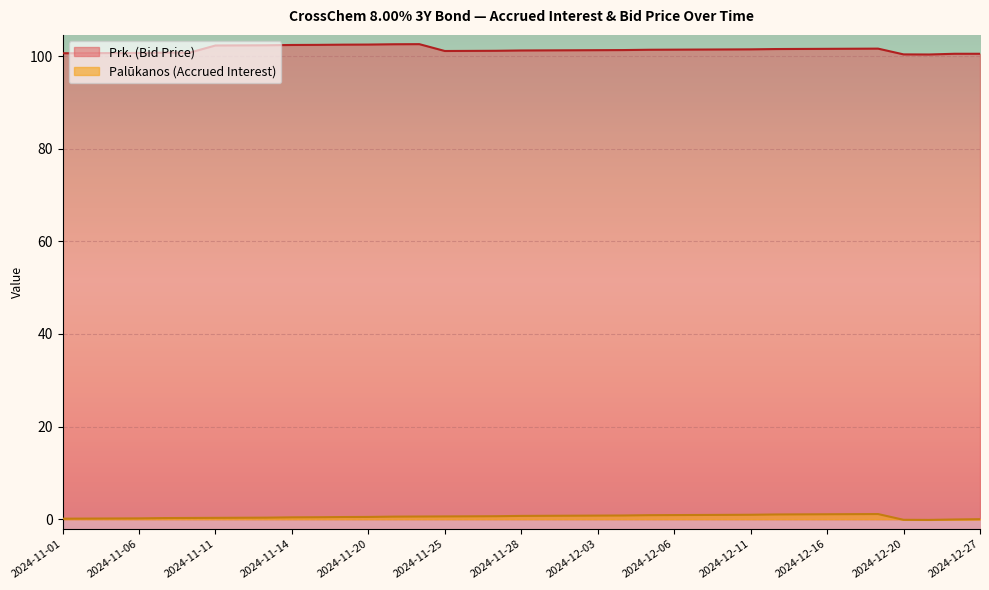

What is the sum of the Prk. (Bid Price) values at 2024-11-01 and 2024-11-05?

201.3